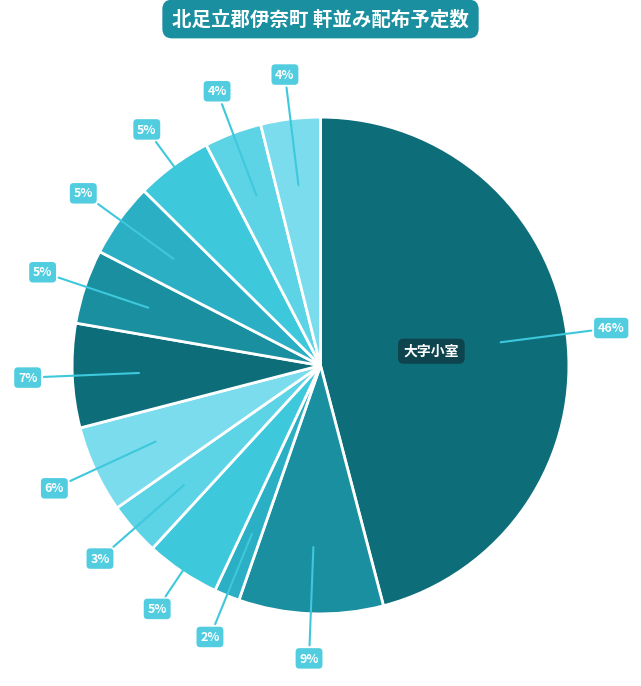

How many slices are in this pie chart?

12